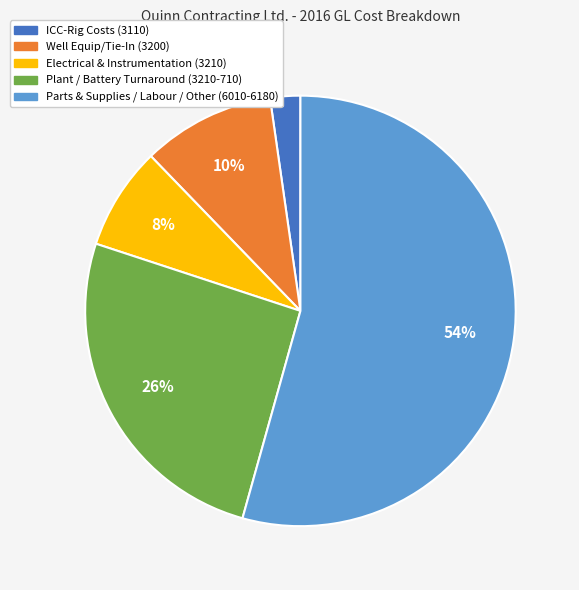

Do Plant / Battery Turnaround (3210-710) and Parts & Supplies / Labour / Other (6010-6180) together represent more than half of the pie?

Yes